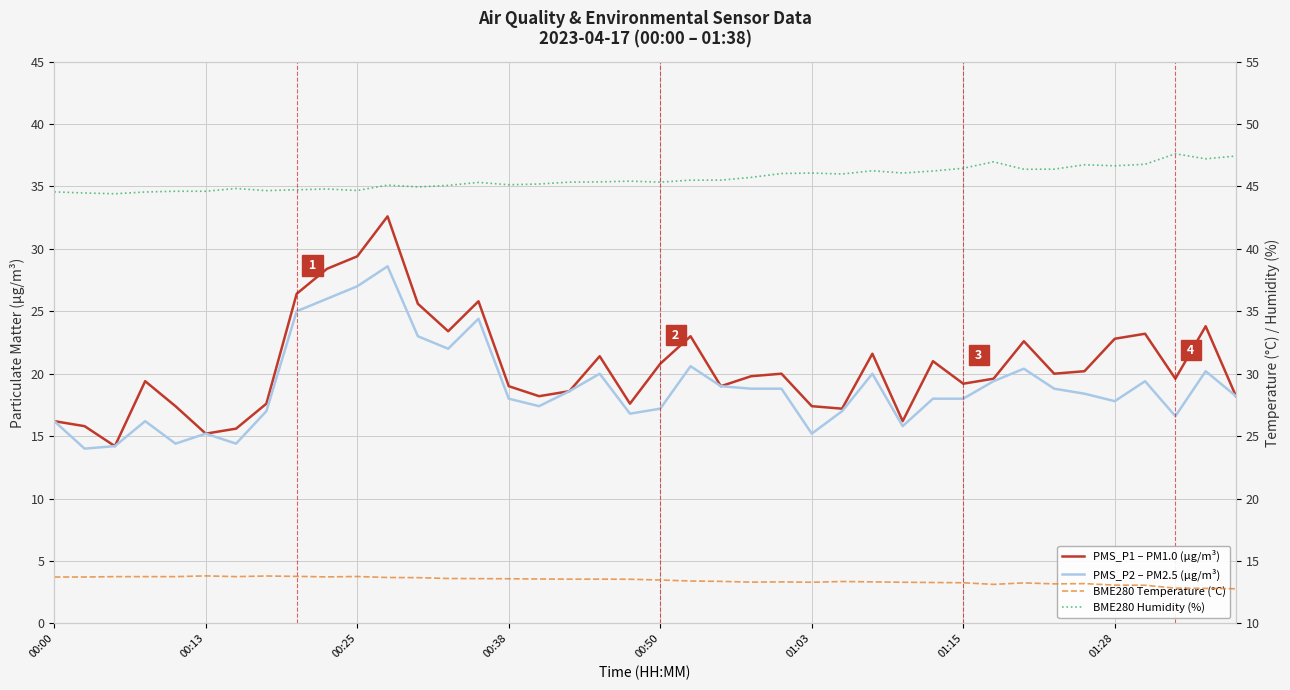

How many series are shown in this chart?

4